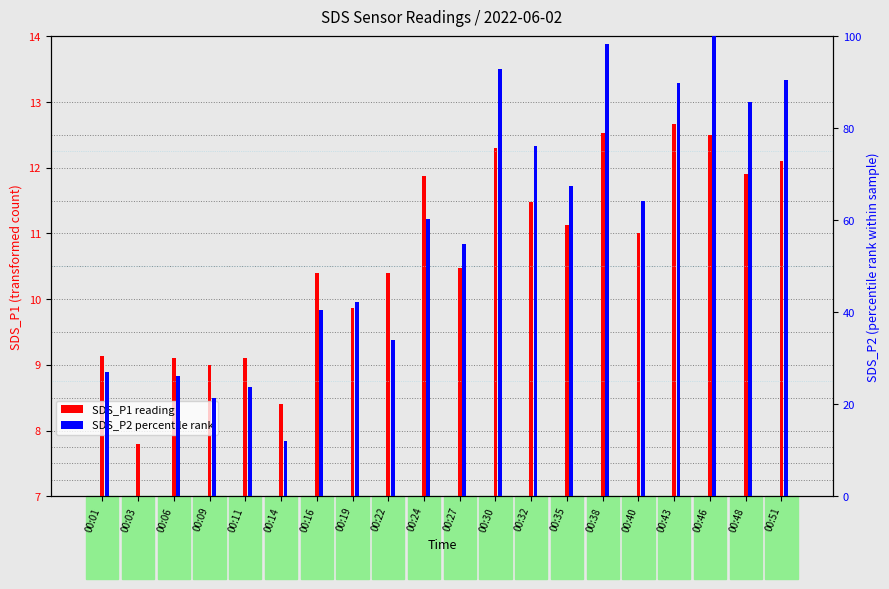

Between 00:16 and 00:51, which series saw the biggest shift?

SDS_P2 percentile rank